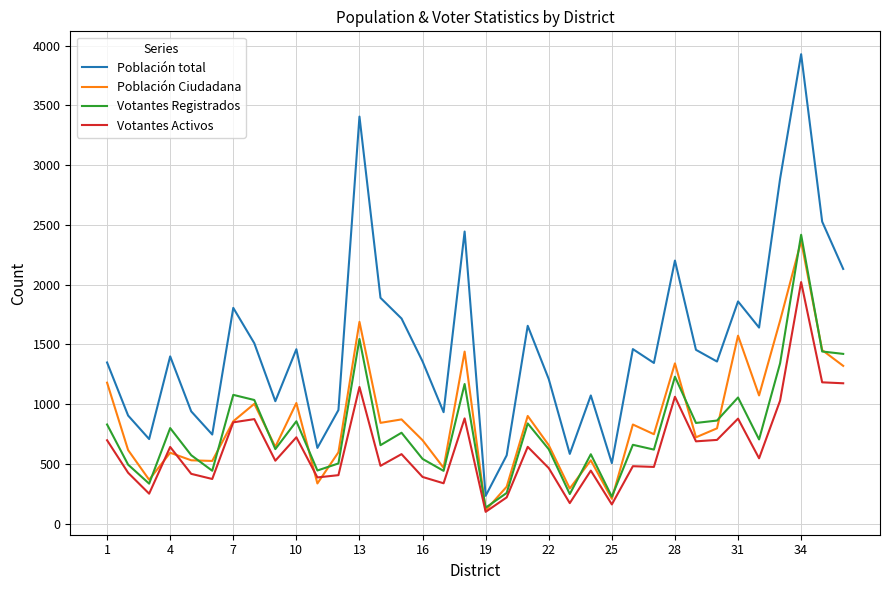

True or false: Votantes Activos and Población total intersect in this chart.

False